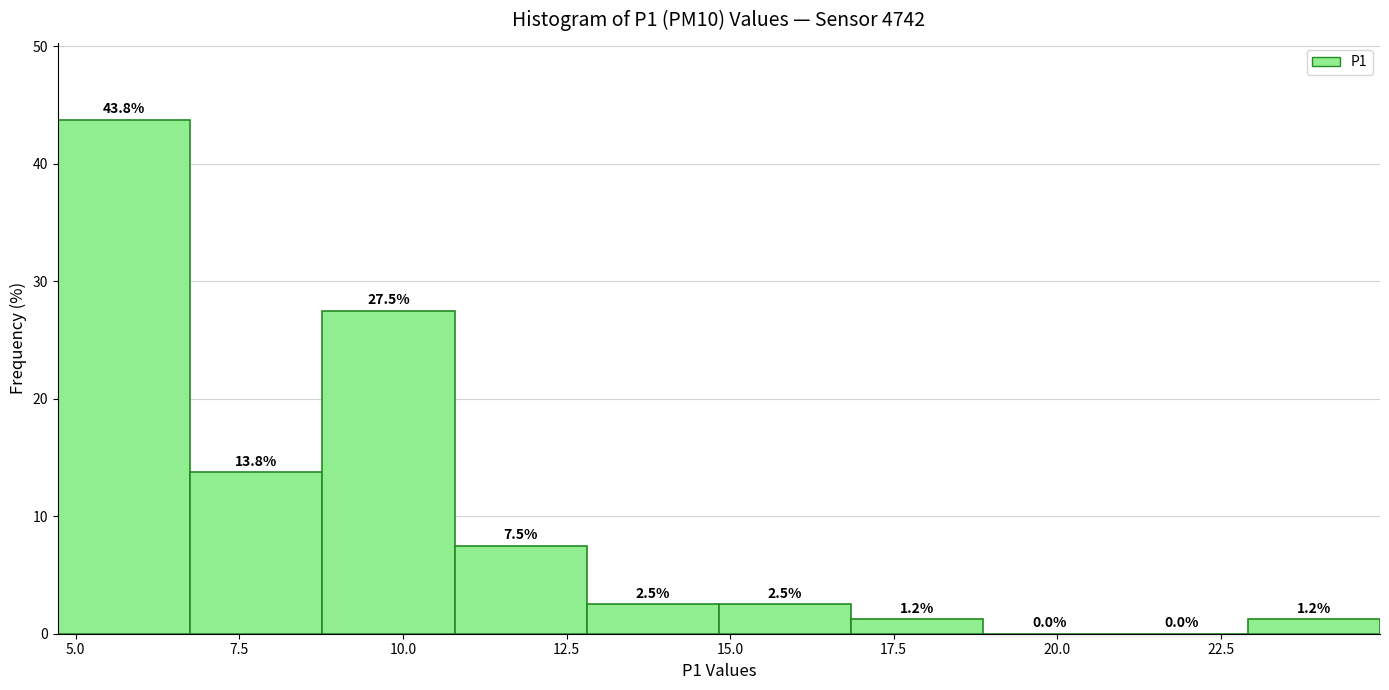

Reading left to right, list every bar in this chart as the range it spans on the x-axis followed by its height. The bar edges are not printed on the chart, so give them approximately, as read against the axis.

4.5 to 7.0: 43.8
7.0 to 9.0: 13.8
9.0 to 11.0: 27.5
11.0 to 13.0: 7.5
13.0 to 15.0: 2.5
15.0 to 17.0: 2.5
17.0 to 19.0: 1.2
19.0 to 21.0: 0.0
21.0 to 23.0: 0.0
23.0 to 25.0: 1.2